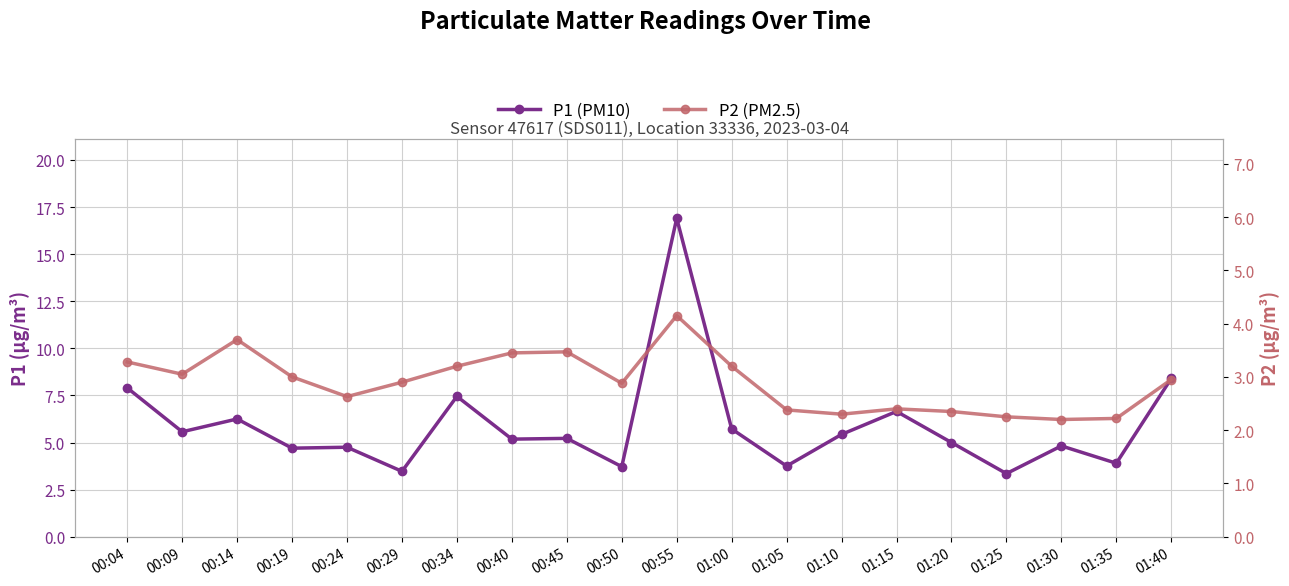

Rank the series at 00:45 from highest to lowest value.

P1 (PM10), P2 (PM2.5)